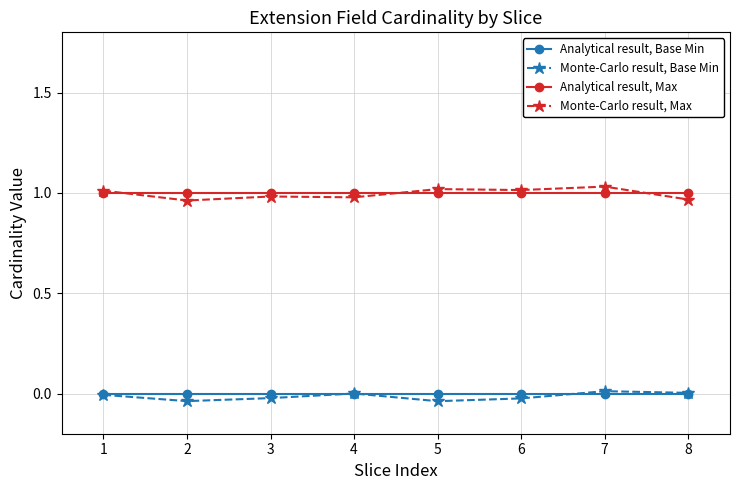

Is the value of Analytical result, Base Min at 7 greater than the value of Monte-Carlo result, Max at 2?

No